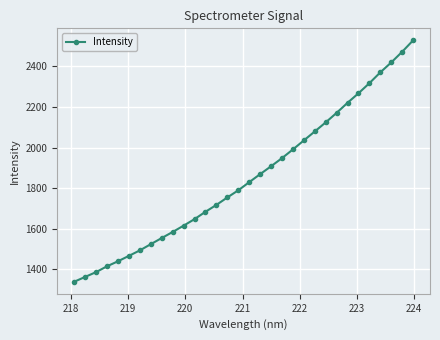

What is the difference between the maximum and second lowest values?

1165.4